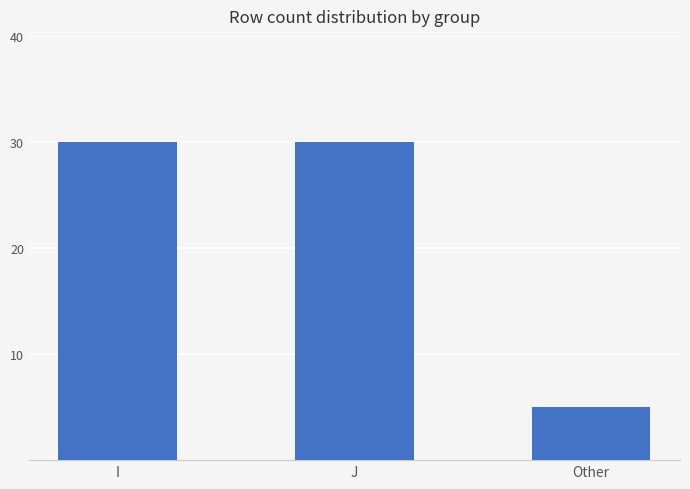

The value at J is 45. True or false?

False